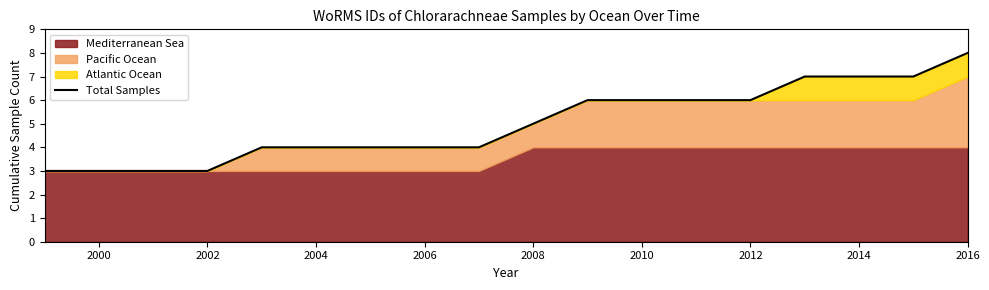

How many values are below 5?

9